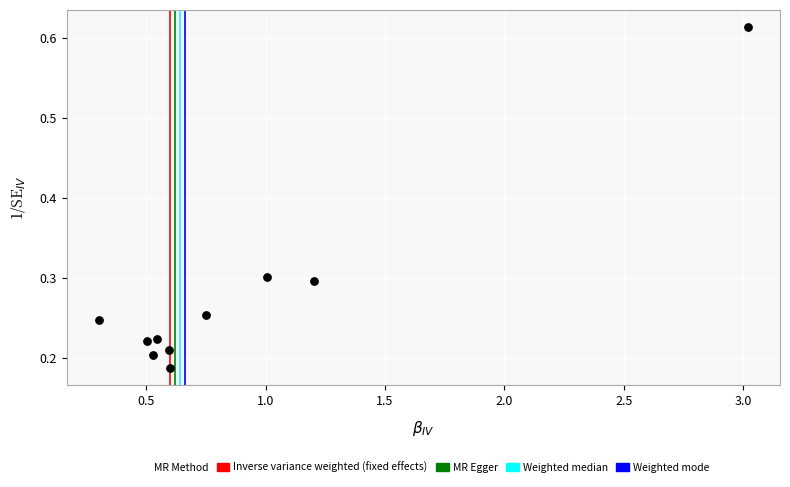

What is the average X value?

0.9